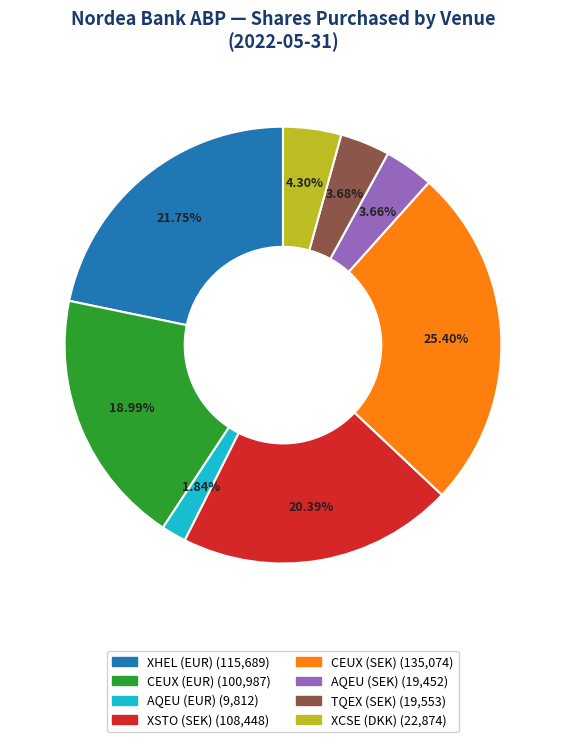

Is there any slice that represents more than half of the pie?

No